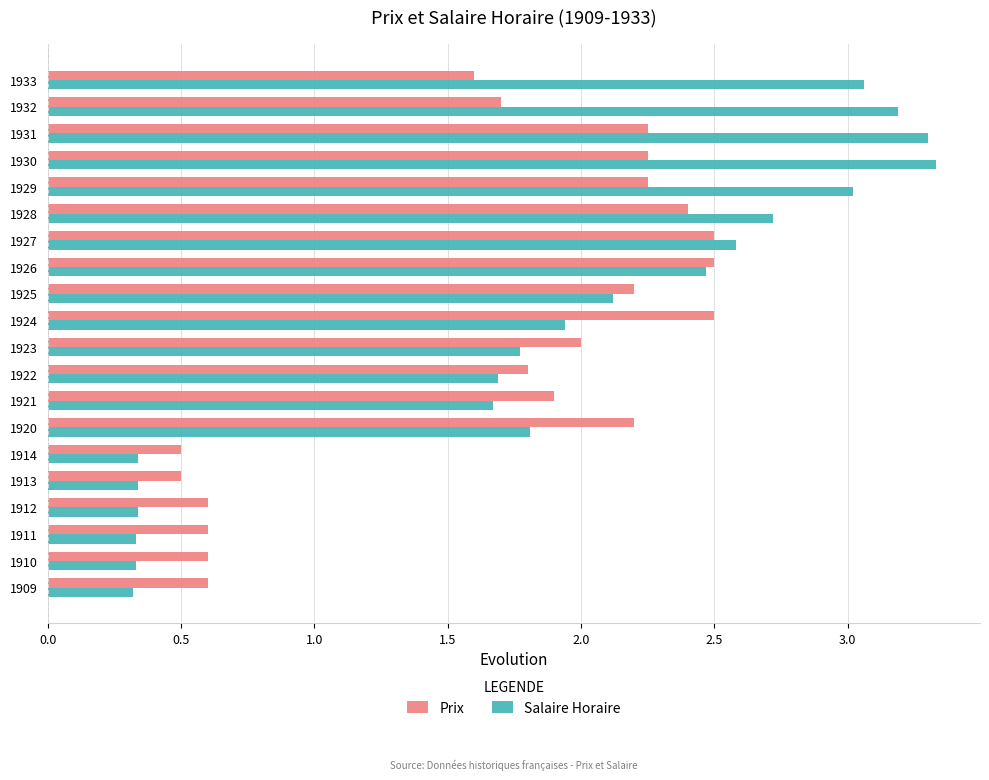

What is the total value across all series at 1913?

0.8